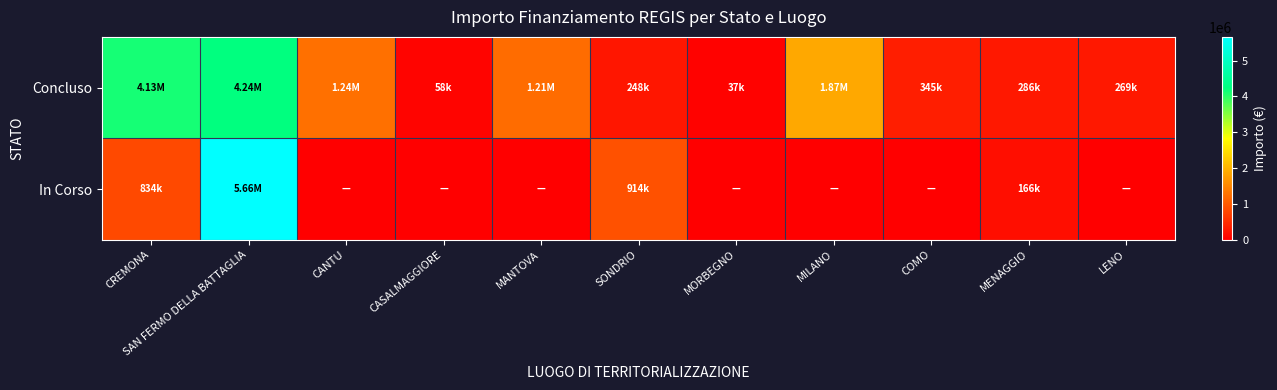

Which has a higher value, MENAGGIO or MORBEGNO?

MENAGGIO